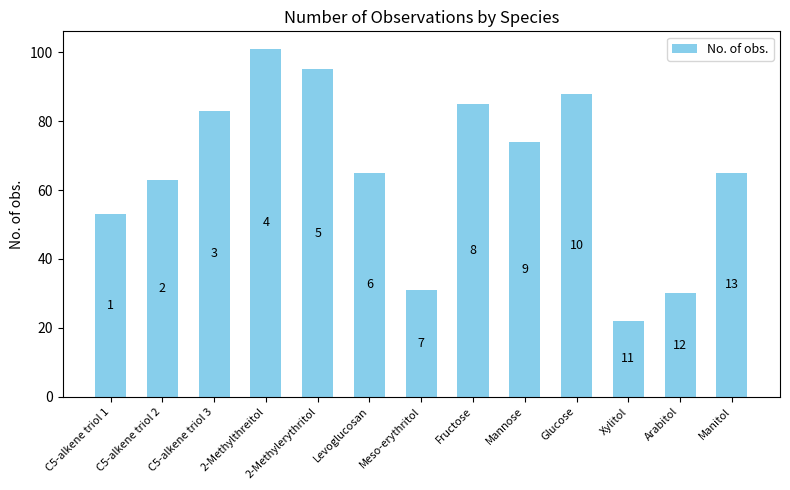

Rank the categories by value from lowest to highest.

Xylitol, Arabitol, Meso-erythritol, C5-alkene triol 1, C5-alkene triol 2, Levoglucosan, Manitol, Mannose, C5-alkene triol 3, Fructose, Glucose, 2-Methylerythritol, 2-Methylthreitol